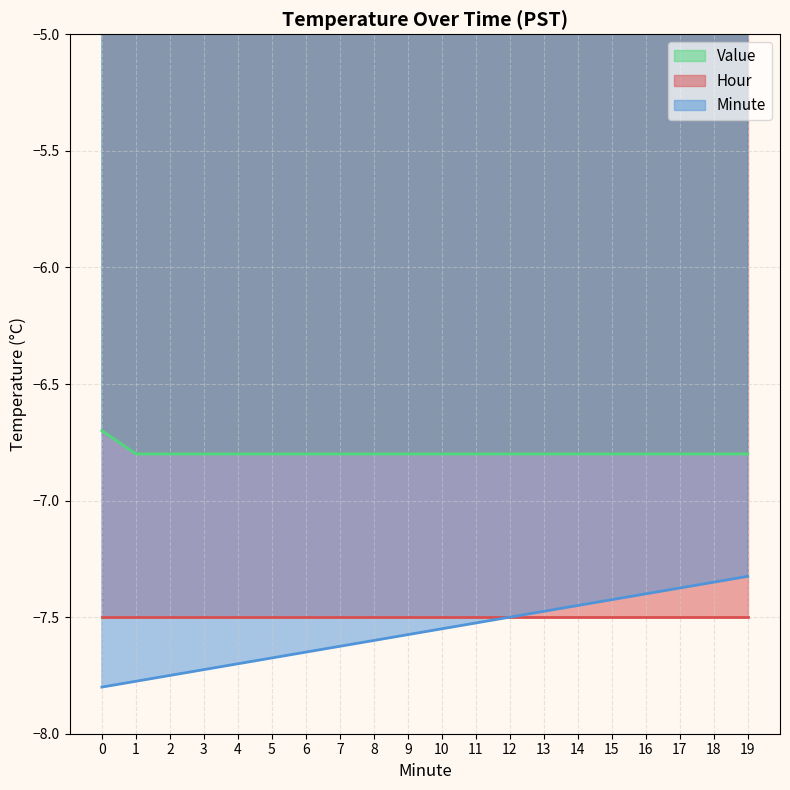

What is the sum of all Minute values?

-151.2